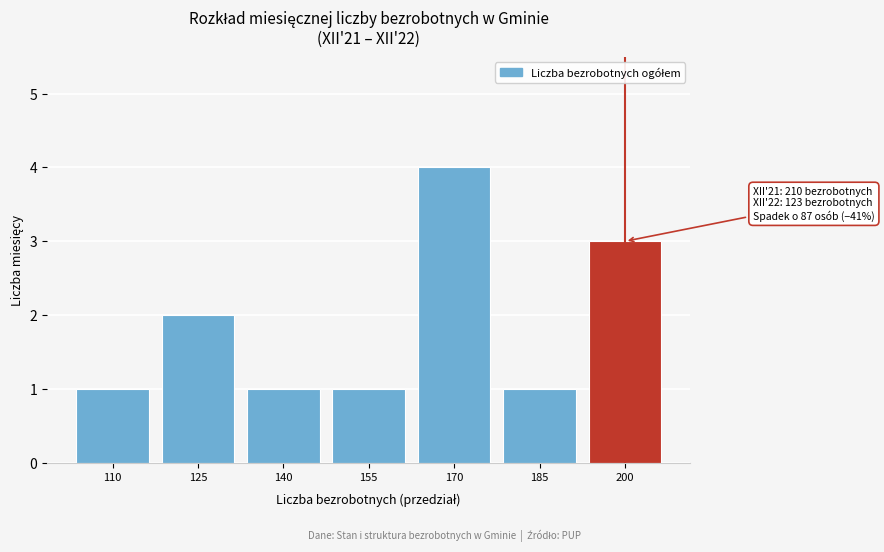

Reading right to left, what are all the values shown in this chart?

200=3	185=1	170=4	155=1	140=1	125=2	110=1